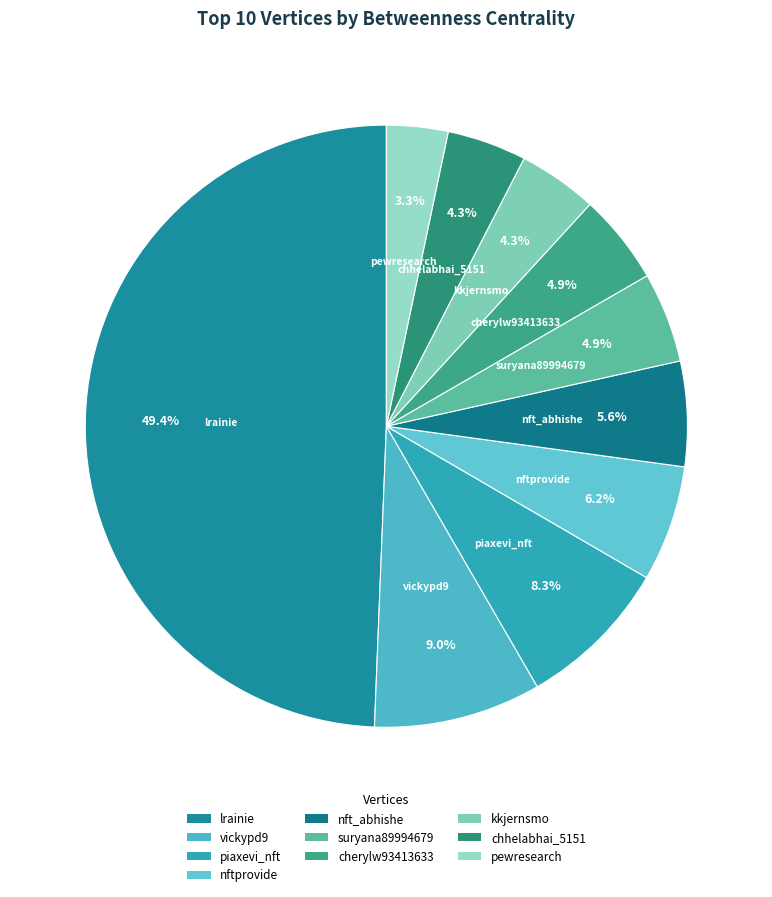

Count the number of slices in the pie.

10